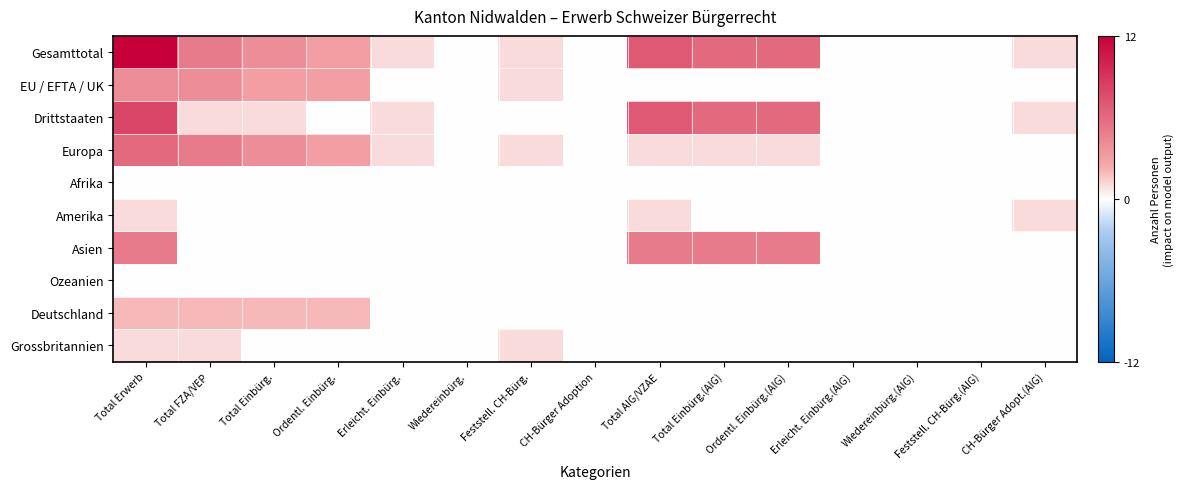

Which series has the largest total across all categories?

Gesamttotal